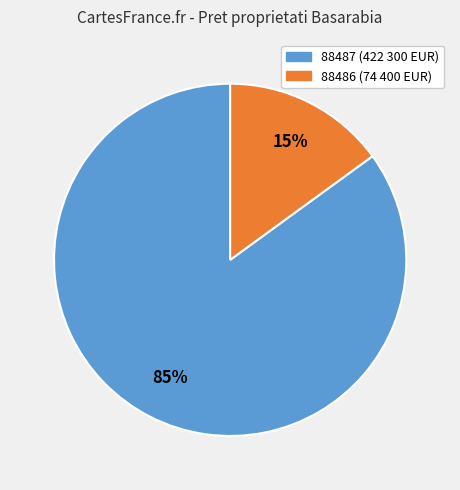

The 88486 slice represents 29% of the pie. True or false?

False